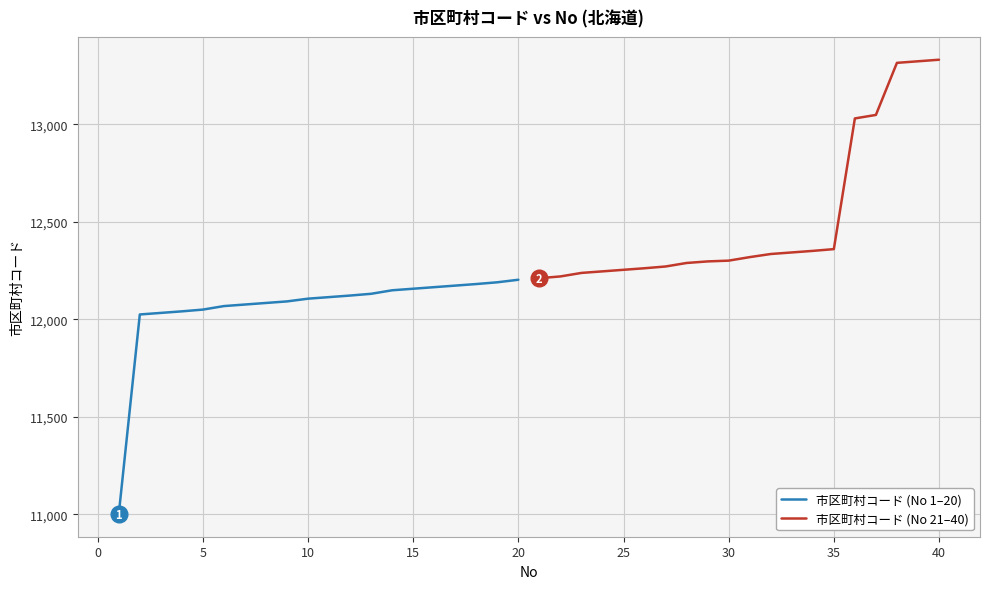

Which series has the largest total across all categories?

市区町村コード (No 21–40)